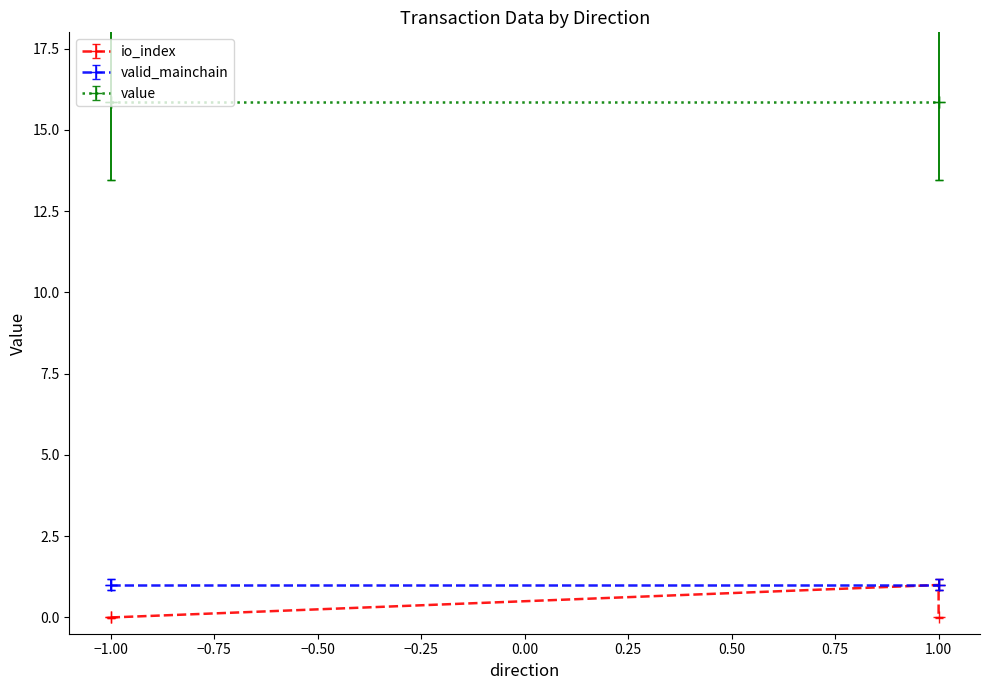

What value does the io_index series have at 1?

1.0